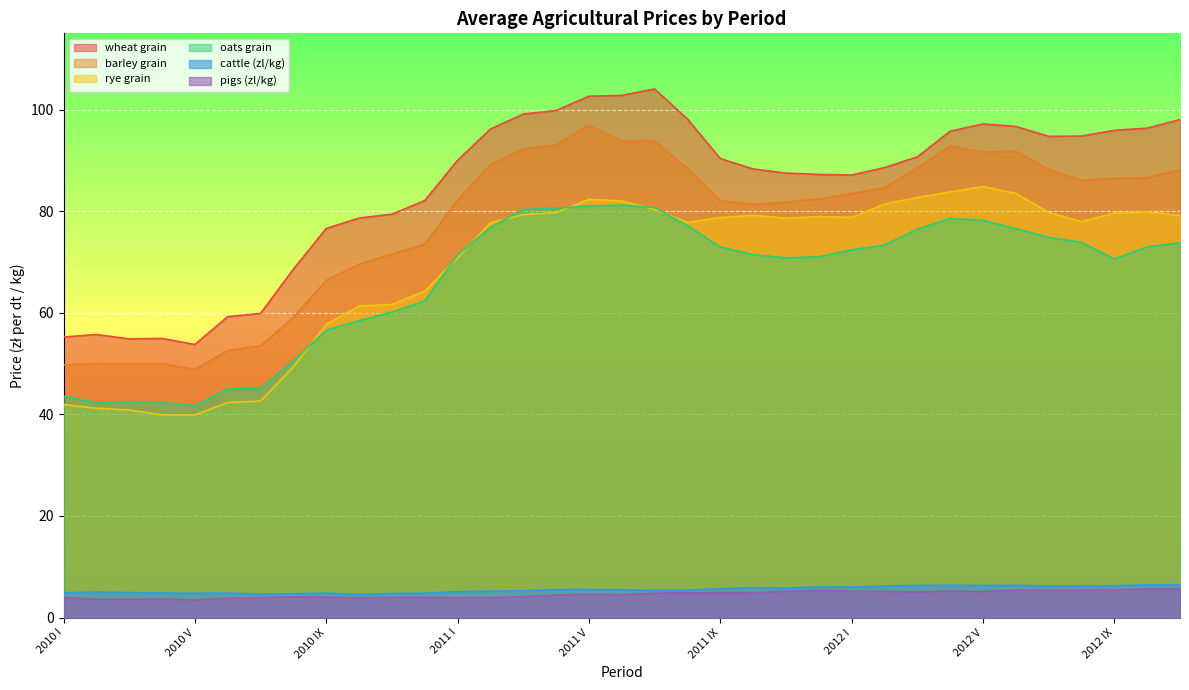

Reading left to right, what are all the values shown in this chart?

wheat grain: 2010 I=55.2	2010 II=55.7	2010 III=54.9	2010 IV=55.0	2010 V=53.8	2010 VI=59.2	2010 VII=59.9	2010 VIII=68.6	2010 IX=76.6	2010 X=78.6	2010 XI=79.4	2010 XII=82.1	2011 I=90.0	2011 II=96.2	2011 III=99.1	2011 IV=99.8	2011 V=102.6	2011 VI=102.8	2011 VII=104.0	2011 VIII=98.1	2011 IX=90.3	2011 X=88.3	2011 XI=87.5	2011 XII=87.2	2012 I=87.1	2012 II=88.6	2012 III=90.7	2012 IV=95.7	2012 V=97.2	2012 VI=96.7	2012 VII=94.7	2012 VIII=94.8	2012 IX=95.9	2012 X=96.3	2012 XI=98.0
barley grain: 2010 I=49.7	2010 II=50.0	2010 III=50.0	2010 IV=50.0	2010 V=48.8	2010 VI=52.5	2010 VII=53.5	2010 VIII=59.1	2010 IX=66.4	2010 X=69.5	2010 XI=71.6	2010 XII=73.5	2011 I=82.2	2011 II=89.2	2011 III=92.3	2011 IV=93.1	2011 V=96.9	2011 VI=93.8	2011 VII=93.8	2011 VIII=88.4	2011 IX=82.0	2011 X=81.3	2011 XI=81.8	2011 XII=82.4	2012 I=83.5	2012 II=84.7	2012 III=88.5	2012 IV=92.8	2012 V=91.6	2012 VI=91.8	2012 VII=88.2	2012 VIII=86.0	2012 IX=86.5	2012 X=86.6	2012 XI=88.1
rye grain: 2010 I=41.9	2010 II=41.2	2010 III=40.9	2010 IV=39.9	2010 V=39.9	2010 VI=42.3	2010 VII=42.6	2010 VIII=49.4	2010 IX=57.7	2010 X=61.3	2010 XI=61.6	2010 XII=64.2	2011 I=70.8	2011 II=77.7	2011 III=79.3	2011 IV=79.7	2011 V=82.3	2011 VI=82.0	2011 VII=80.4	2011 VIII=77.8	2011 IX=78.7	2011 X=79.2	2011 XI=78.6	2011 XII=78.9	2012 I=78.8	2012 II=81.4	2012 III=82.7	2012 IV=83.8	2012 V=84.8	2012 VI=83.5	2012 VII=79.8	2012 VIII=77.9	2012 IX=79.6	2012 X=79.8	2012 XI=79.2
oats grain: 2010 I=43.6	2010 II=42.3	2010 III=42.5	2010 IV=42.4	2010 V=41.8	2010 VI=45.0	2010 VII=45.1	2010 VIII=50.6	2010 IX=56.5	2010 X=58.5	2010 XI=60.1	2010 XII=62.3	2011 I=71.4	2011 II=76.8	2011 III=80.3	2011 IV=80.6	2011 V=81.0	2011 VI=81.2	2011 VII=80.7	2011 VIII=77.2	2011 IX=72.9	2011 X=71.5	2011 XI=70.8	2011 XII=71.0	2012 I=72.4	2012 II=73.3	2012 III=76.5	2012 IV=78.6	2012 V=78.2	2012 VI=76.6	2012 VII=74.8	2012 VIII=73.8	2012 IX=70.6	2012 X=73.0	2012 XI=73.8
cattle (zl/kg): 2010 I=4.9	2010 II=5.0	2010 III=4.9	2010 IV=4.8	2010 V=4.8	2010 VI=4.8	2010 VII=4.6	2010 VIII=4.7	2010 IX=4.8	2010 X=4.5	2010 XI=4.7	2010 XII=4.8	2011 I=5.1	2011 II=5.2	2011 III=5.3	2011 IV=5.5	2011 V=5.5	2011 VI=5.5	2011 VII=5.3	2011 VIII=5.4	2011 IX=5.7	2011 X=5.8	2011 XI=5.8	2011 XII=6.0	2012 I=6.0	2012 II=6.2	2012 III=6.3	2012 IV=6.4	2012 V=6.3	2012 VI=6.3	2012 VII=6.2	2012 VIII=6.2	2012 IX=6.3	2012 X=6.4	2012 XI=6.5
pigs (zl/kg): 2010 I=4.0	2010 II=3.6	2010 III=3.6	2010 IV=3.6	2010 V=3.5	2010 VI=3.8	2010 VII=3.9	2010 VIII=4.1	2010 IX=4.0	2010 X=3.8	2010 XI=4.0	2010 XII=4.0	2011 I=3.9	2011 II=3.9	2011 III=4.1	2011 IV=4.4	2011 V=4.6	2011 VI=4.5	2011 VII=4.8	2011 VIII=4.9	2011 IX=4.9	2011 X=4.9	2011 XI=5.2	2011 XII=5.3	2012 I=5.2	2012 II=5.1	2012 III=5.0	2012 IV=5.2	2012 V=5.1	2012 VI=5.4	2012 VII=5.4	2012 VIII=5.5	2012 IX=5.5	2012 X=5.6	2012 XI=5.7